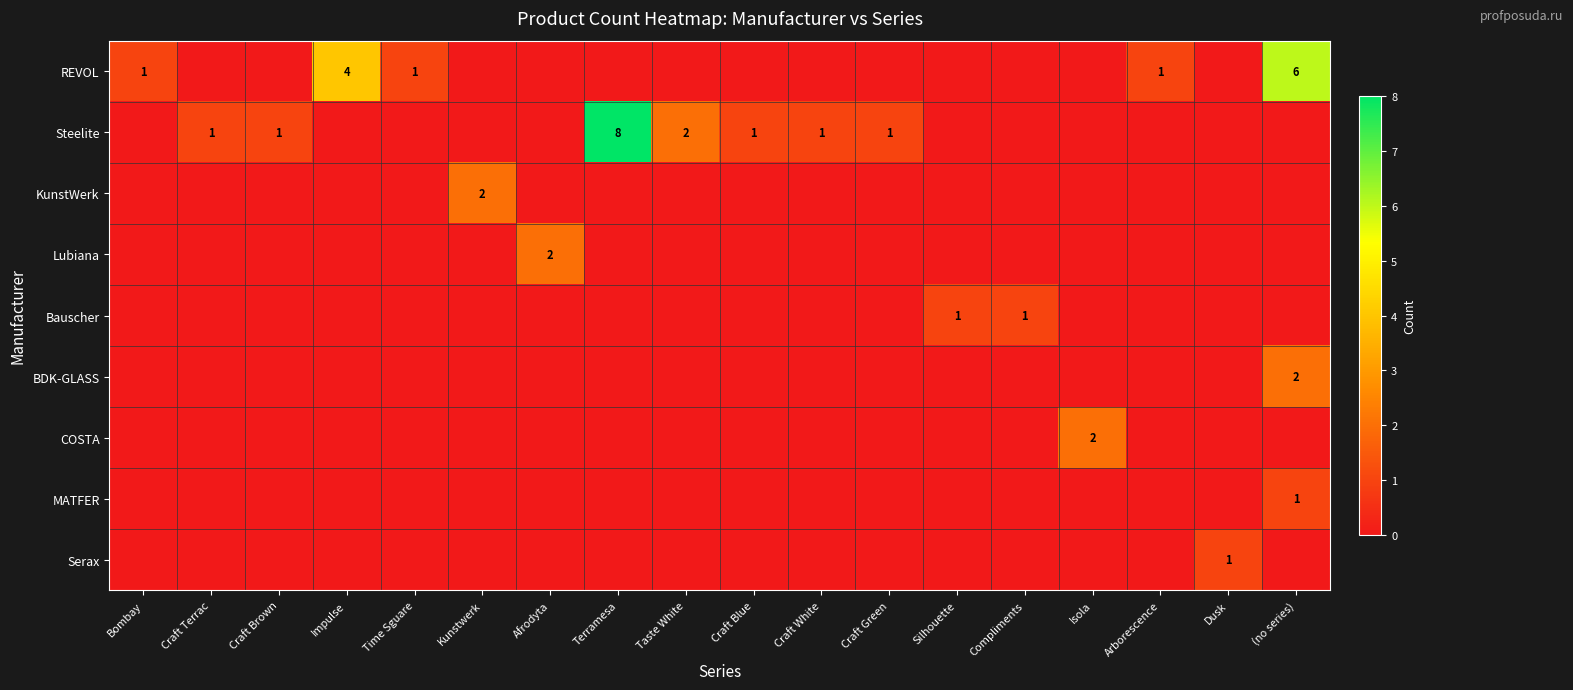

What is the greatest value displayed?

8